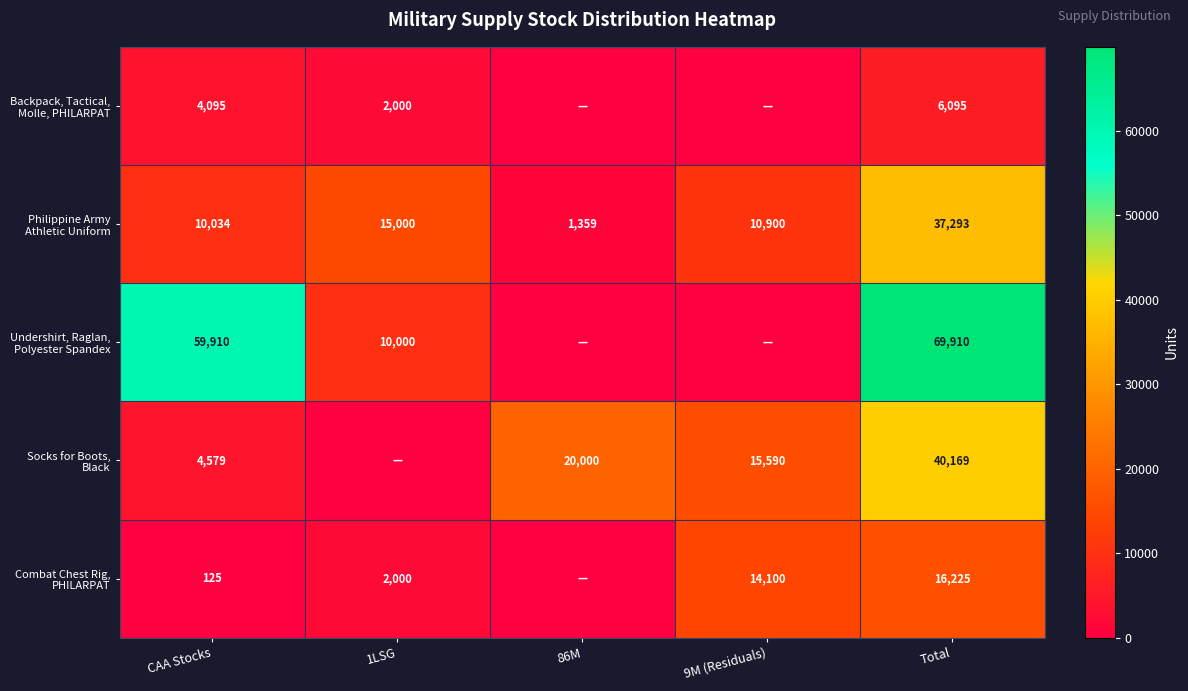

Is the value of Backpack, Tactical, Molle, PHILARPAT at 86M greater than the value of Socks for Boots, Black at 9M (Residuals)?

No